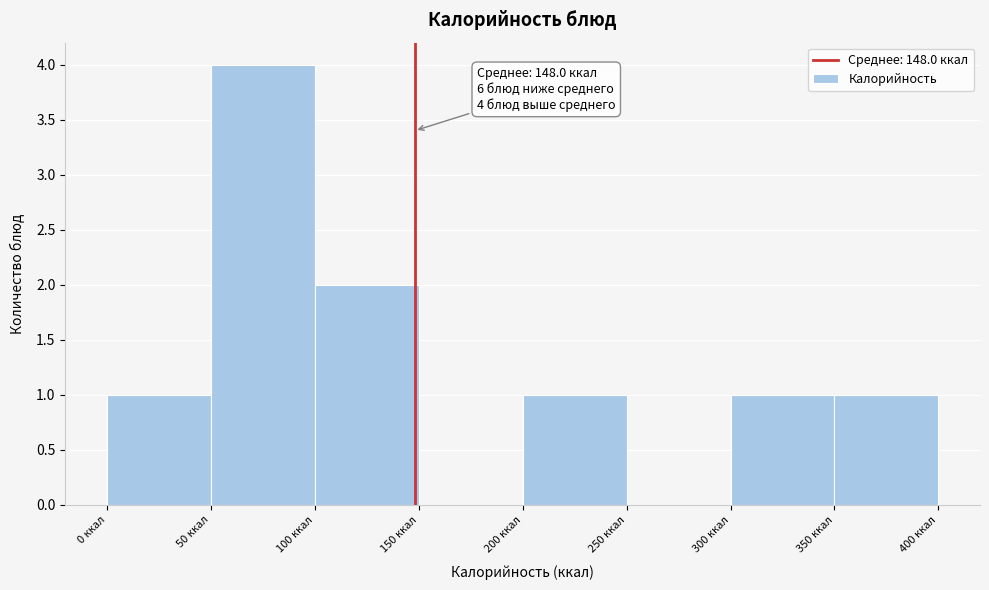

Over which range of the x-axis is the bar tallest?

50 to 100